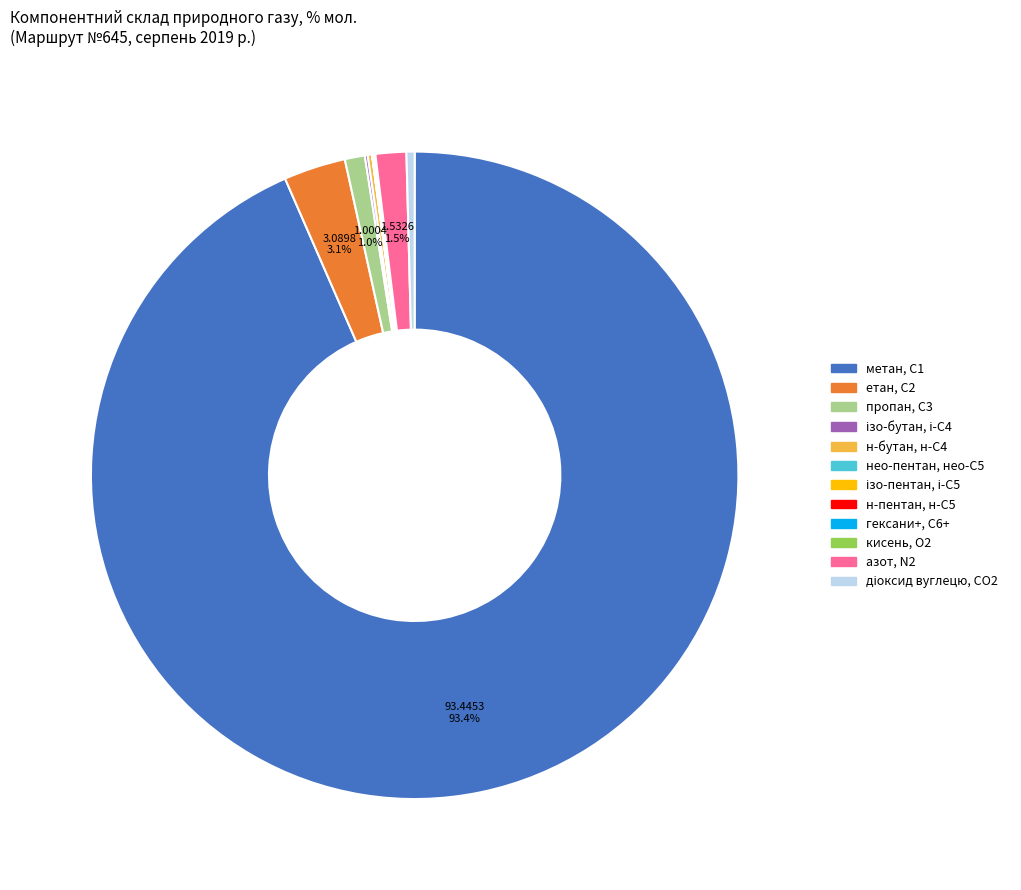

Is there any slice that represents more than half of the pie?

Yes